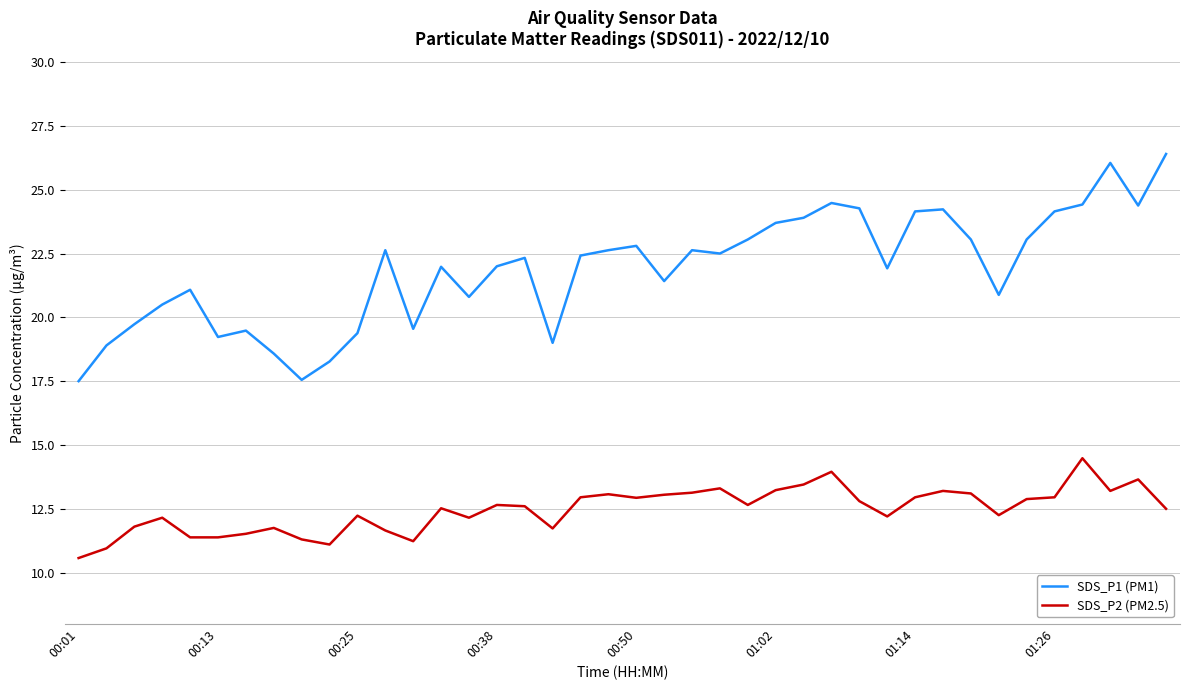

True or false: SDS_P2 (PM2.5) and SDS_P1 (PM1) intersect in this chart.

False